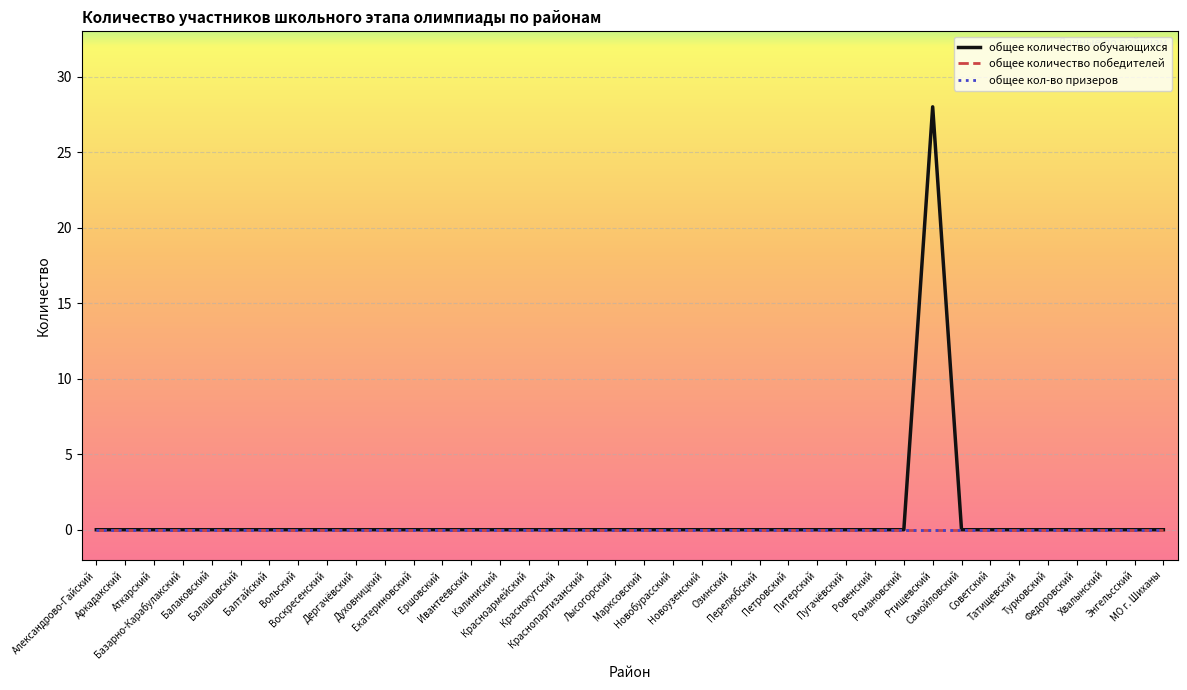

Which series changed the most between Аткарский and Ровенский?

общее количество обучающихся